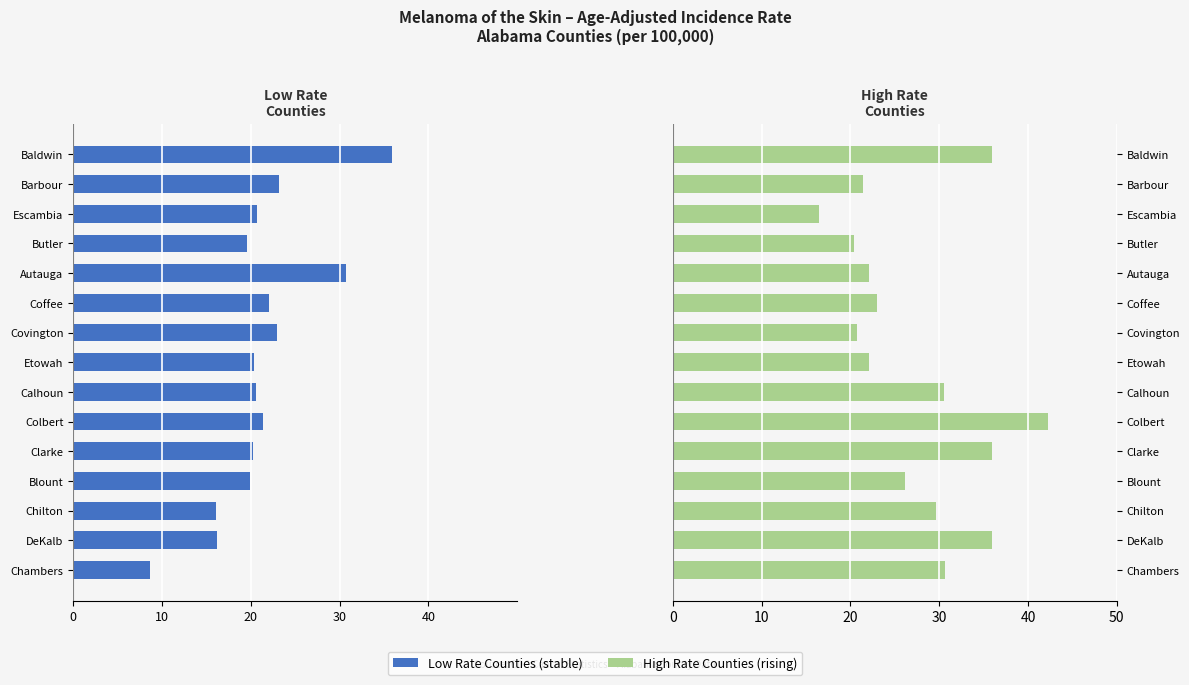

Reading left to right, what are all the values shown in this chart?

Low Rate Counties: -8.6	-16.2	-16.1	-19.9	-20.2	-21.4	-20.6	-20.4	-23.0	-22.1	-30.7	-19.6	-20.7	-23.2	-35.9
High Rate Counties: 30.7	35.9	29.7	26.1	36.0	42.3	30.6	22.1	20.7	23.0	22.1	20.4	16.5	21.4	35.9